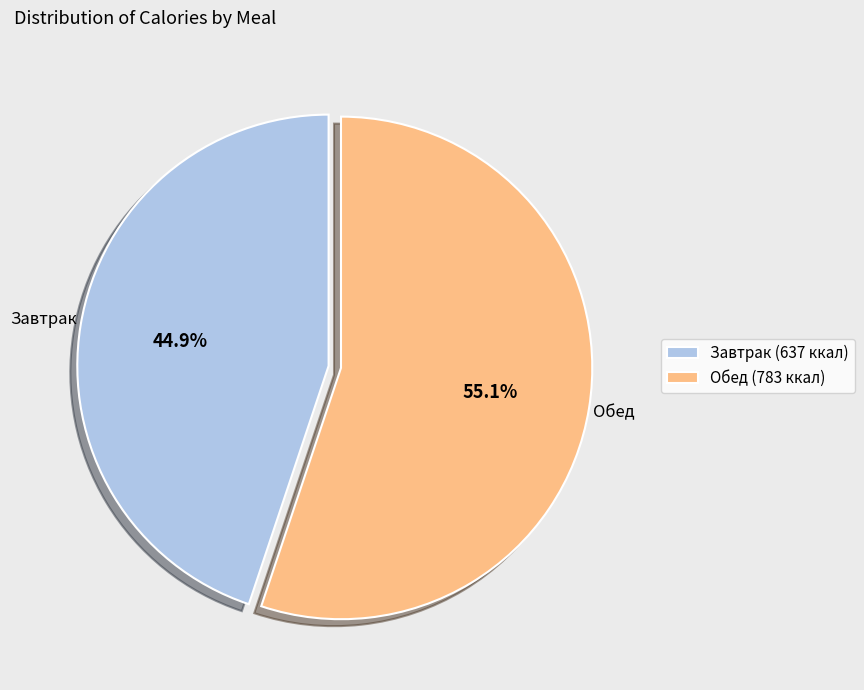

Rank the categories by value from highest to lowest.

Обед (783 ккал), Завтрак (637 ккал)